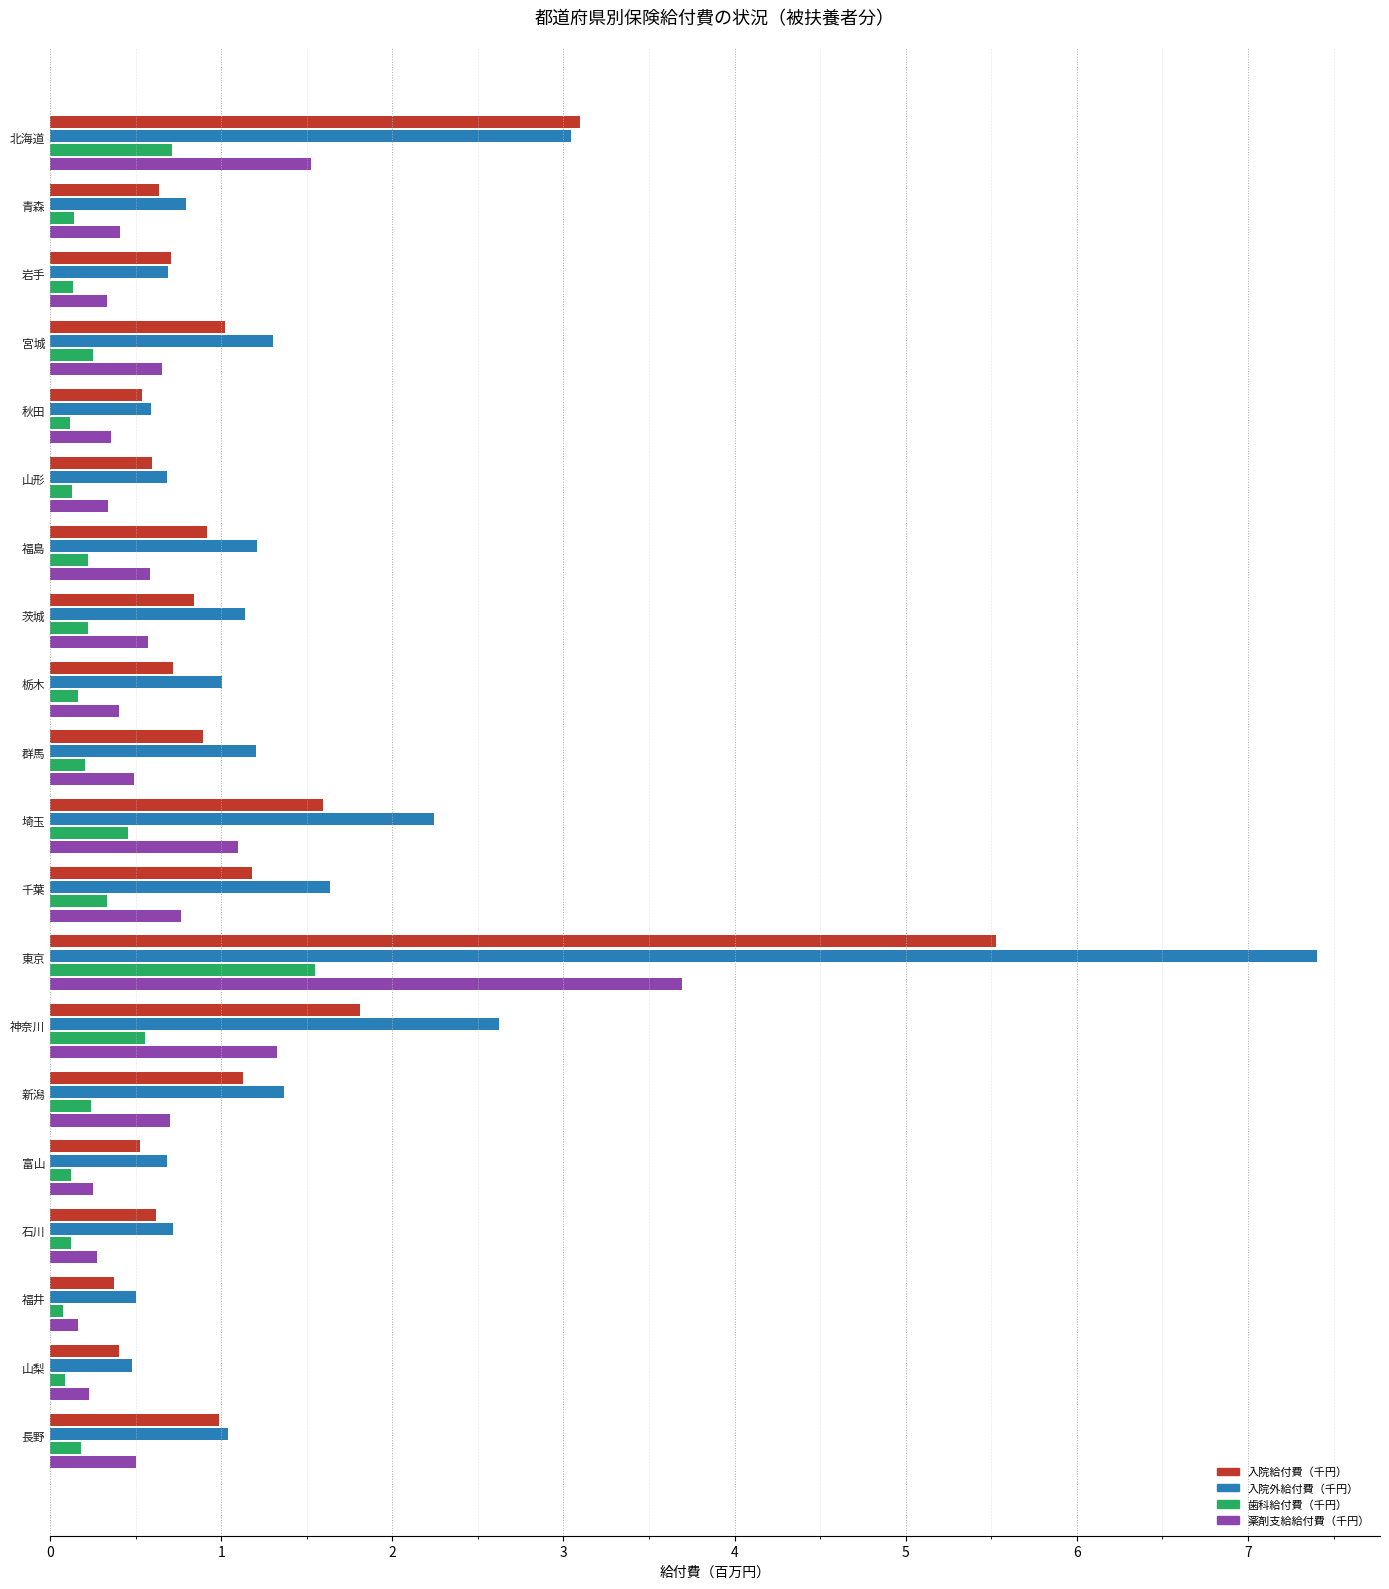

Between 北海道 and 埼玉, which series saw the biggest shift?

入院給付費（千円）